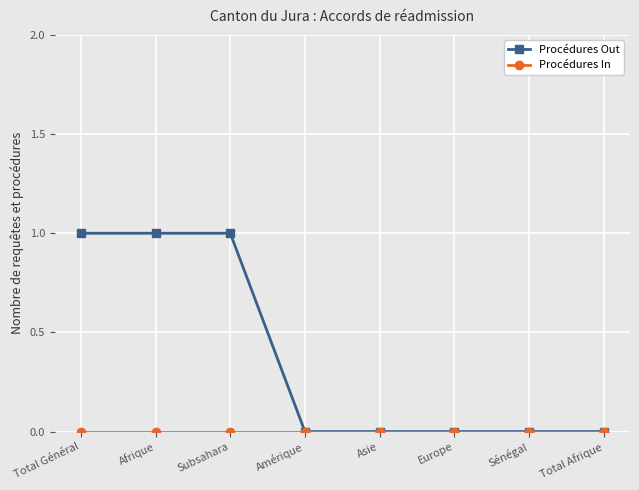

What position from the right is Sénégal?

2